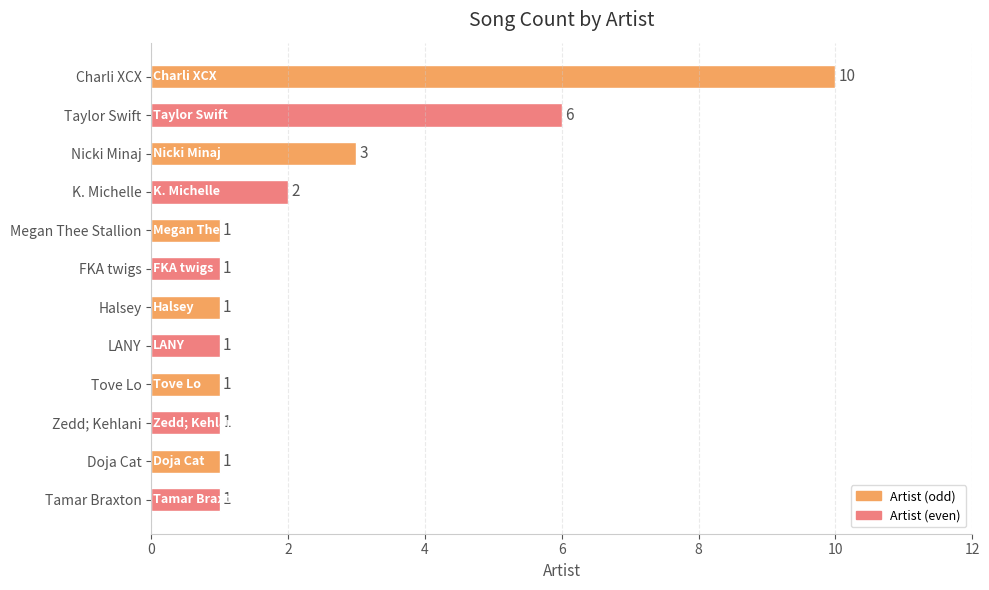

How many bars are there in total?

12